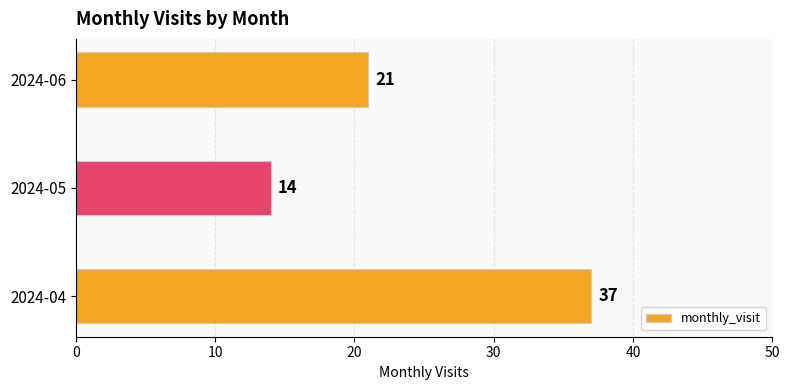

What is the sum of all values?

72